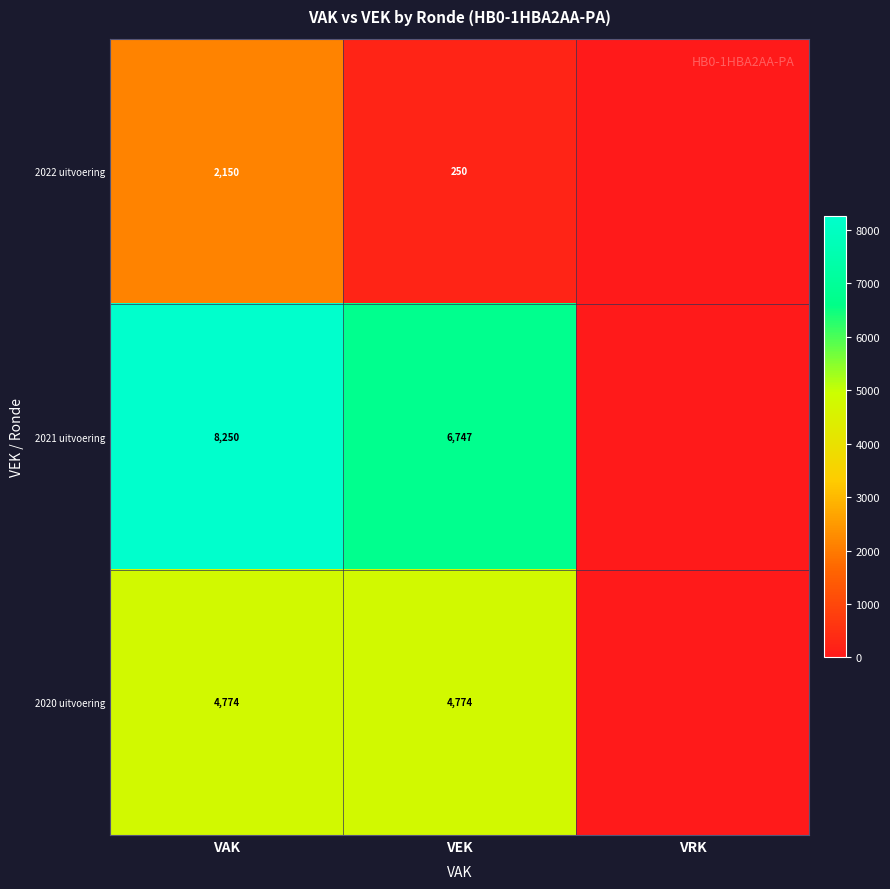

What is the greatest value displayed?

8250